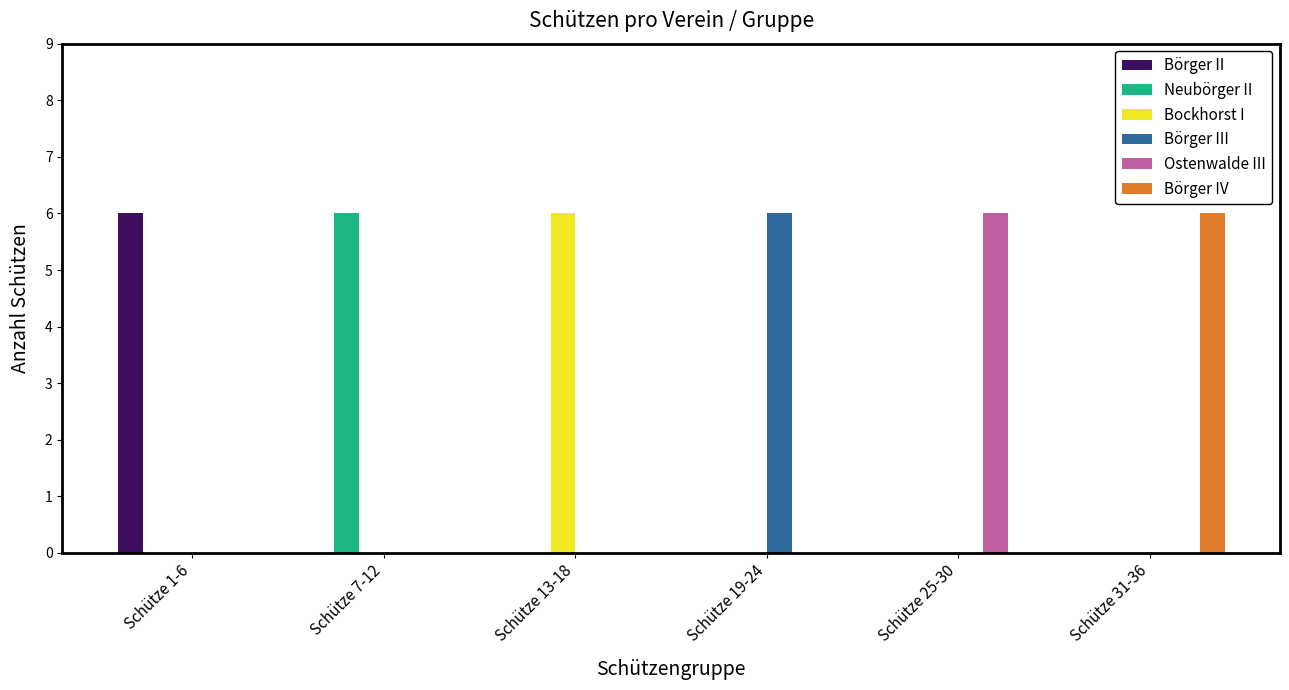

What is the sum of all Börger III values?

6